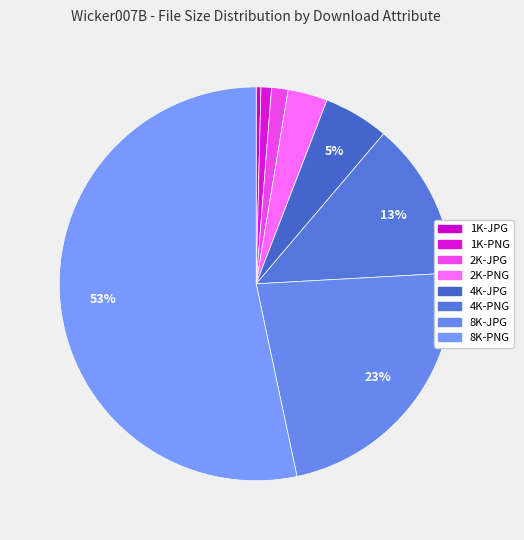

What is the change in value from 1K-JPG to 8K-PNG?

+950073555